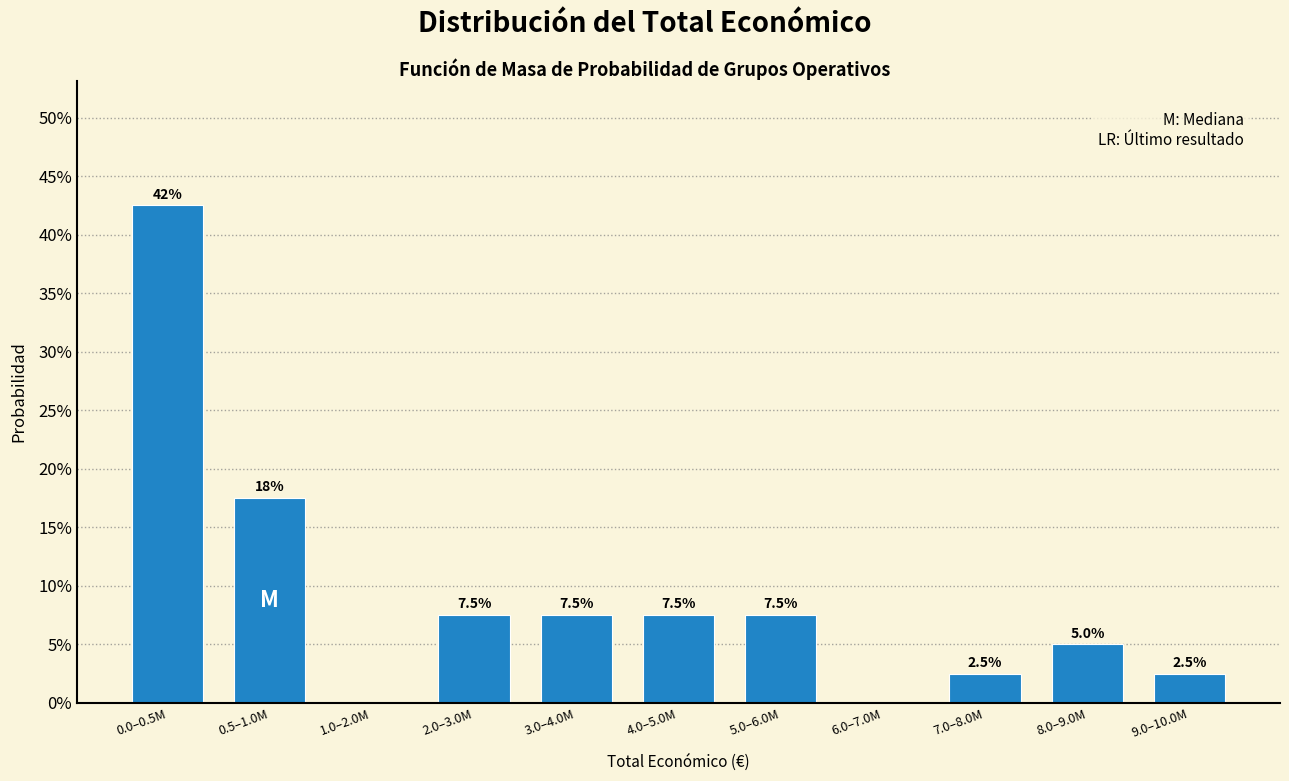

Reading right to left, list all the values displayed in this chart.

9.0–10.0M=2.5	8.0–9.0M=5.0	7.0–8.0M=2.5	6.0–7.0M=0.0	5.0–6.0M=7.5	4.0–5.0M=7.5	3.0–4.0M=7.5	2.0–3.0M=7.5	1.0–2.0M=0.0	0.5–1.0M=17.5	0.0–0.5M=42.5